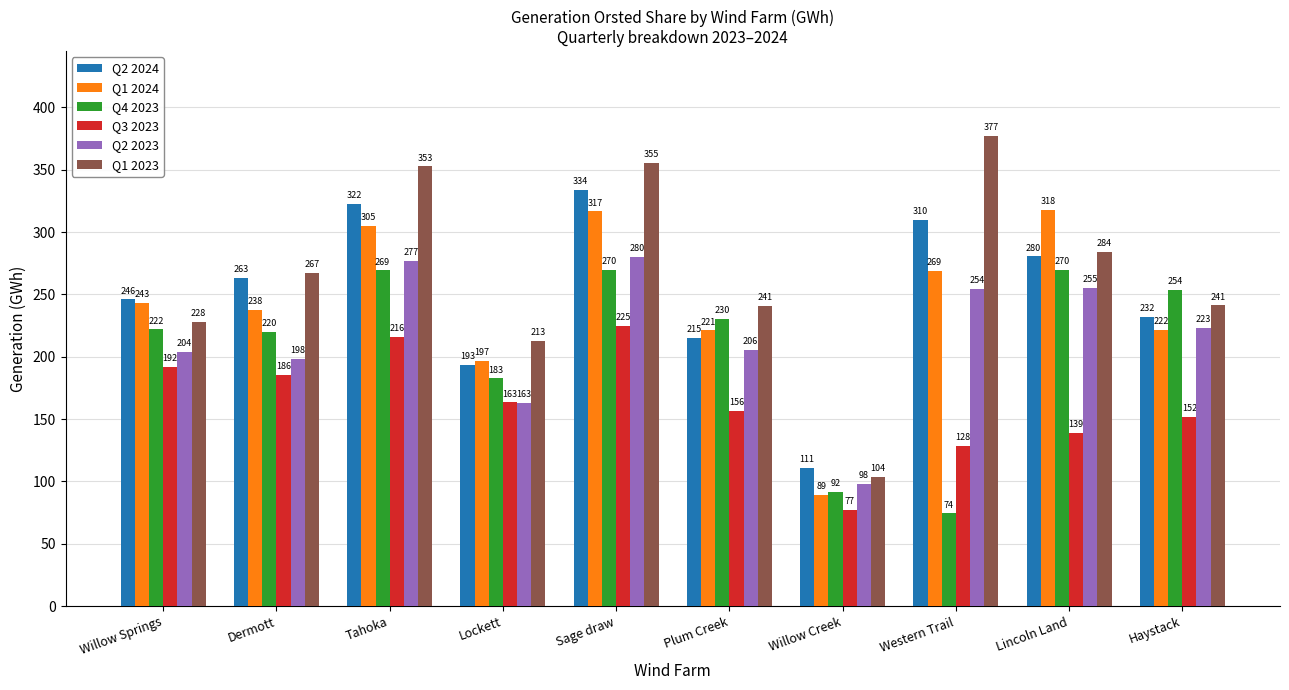

What is the value of the Q3 2023 bar at the 8th from the left?

128.3